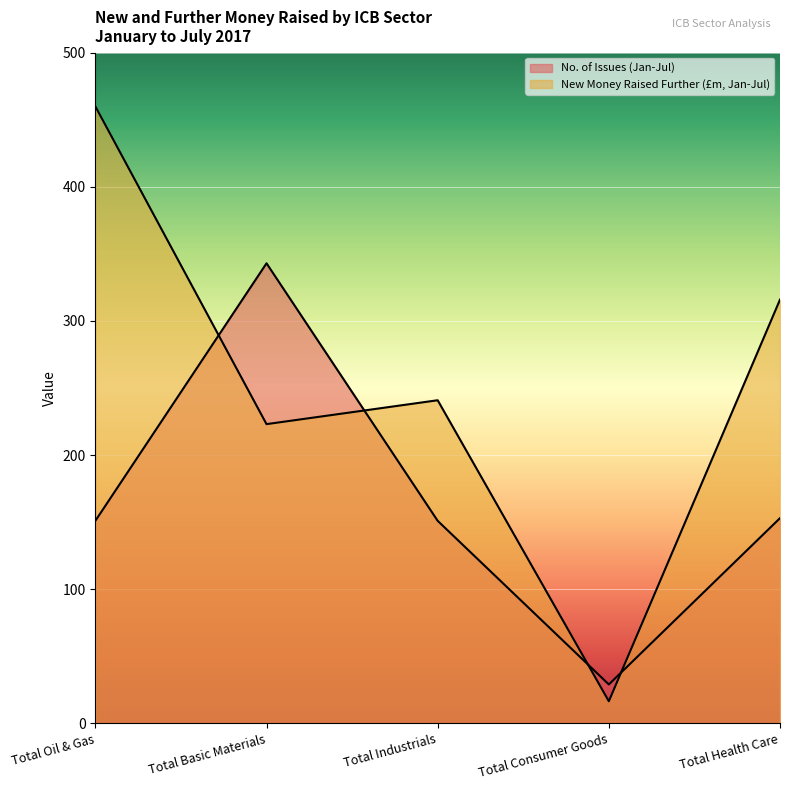

Where do No. of Issues (Jan-Jul) and New Money Raised Further (£m, Jan-Jul) first cross each other?

Total Oil & Gas and Total Basic Materials